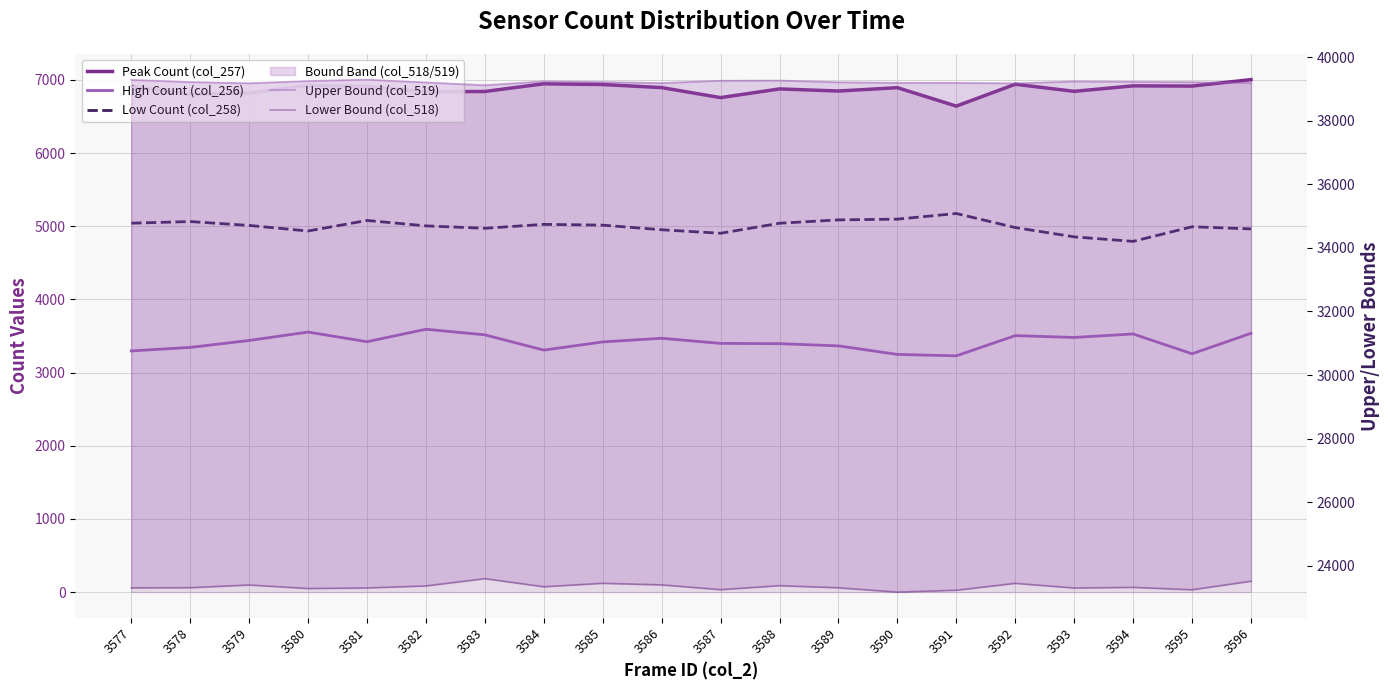

Is the value of Lower Bound (col_518) at 3594 greater than the value of High Count (col_256) at 3589?

Yes